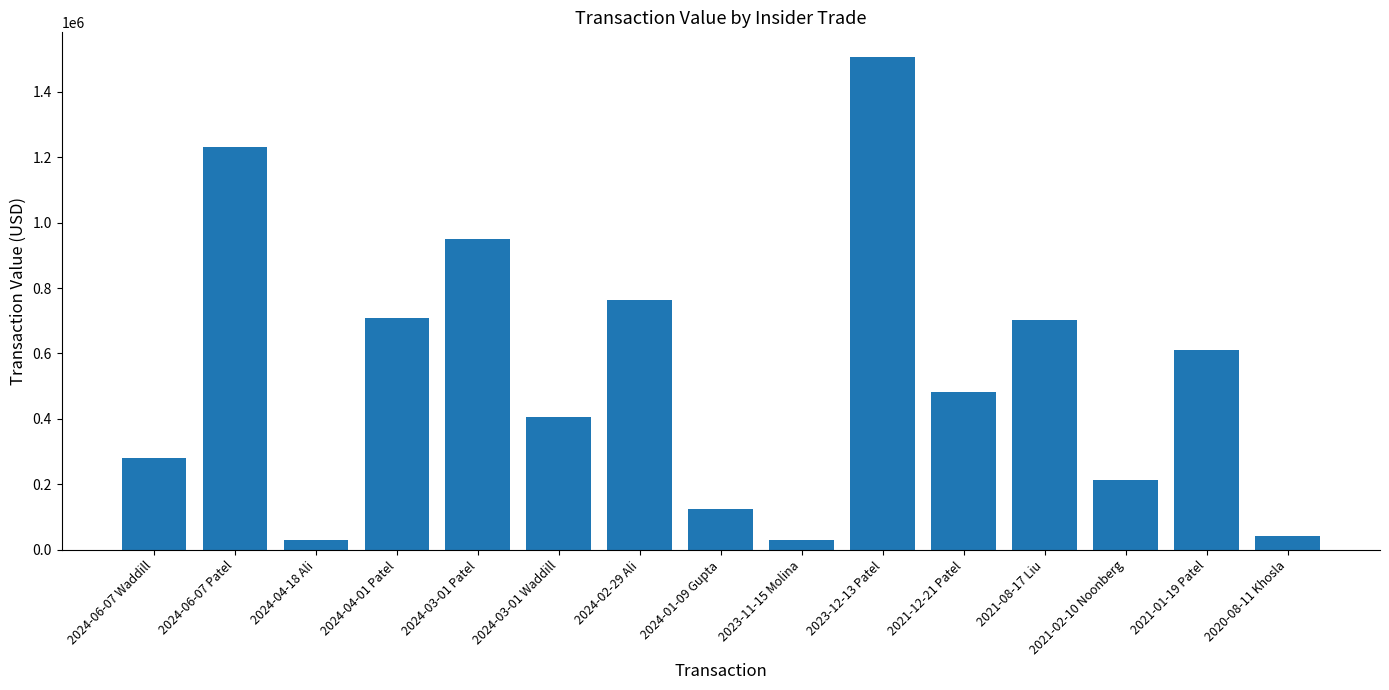

Between 2020-08-11 Khosla and 2023-11-15 Molina, which is larger?

2020-08-11 Khosla